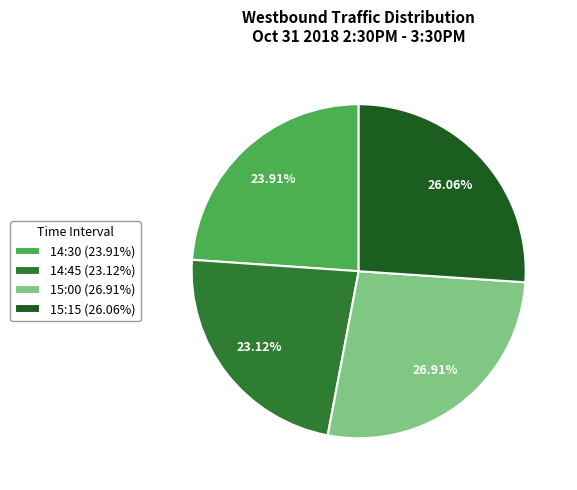

Approximately how many times larger is the value at 14:45 compared to 15:00?

0.9